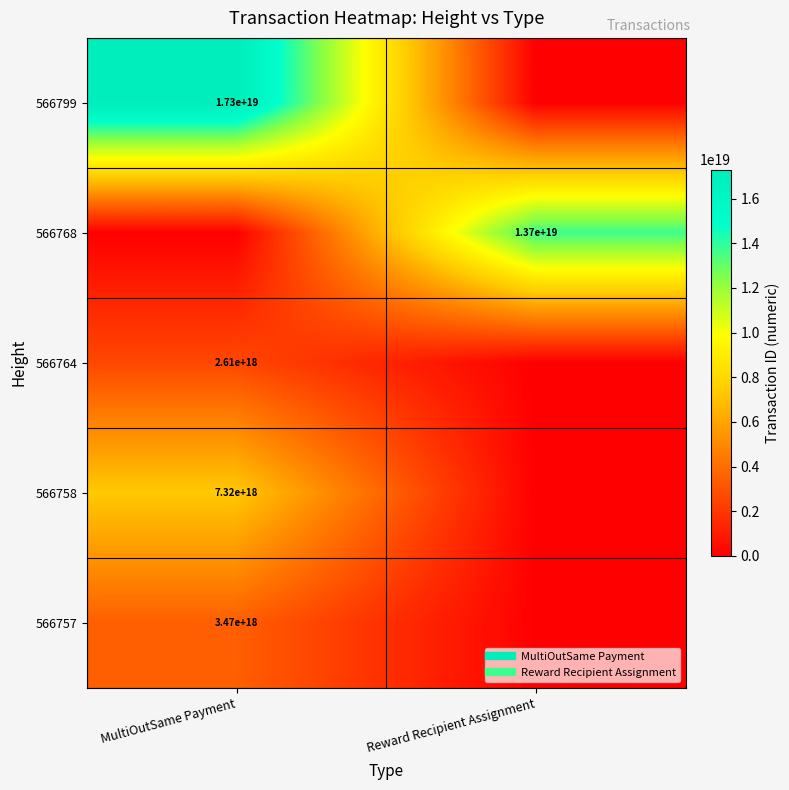

What is the total value across all series at Reward Recipient Assignment?

13706472204598628352